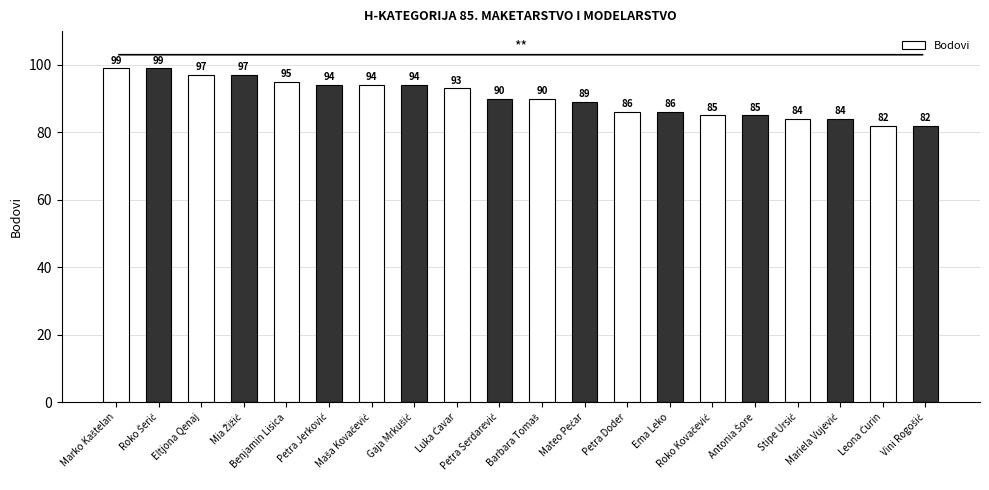

What is the label of the 16th bar from the right?

Benjamin Lisica